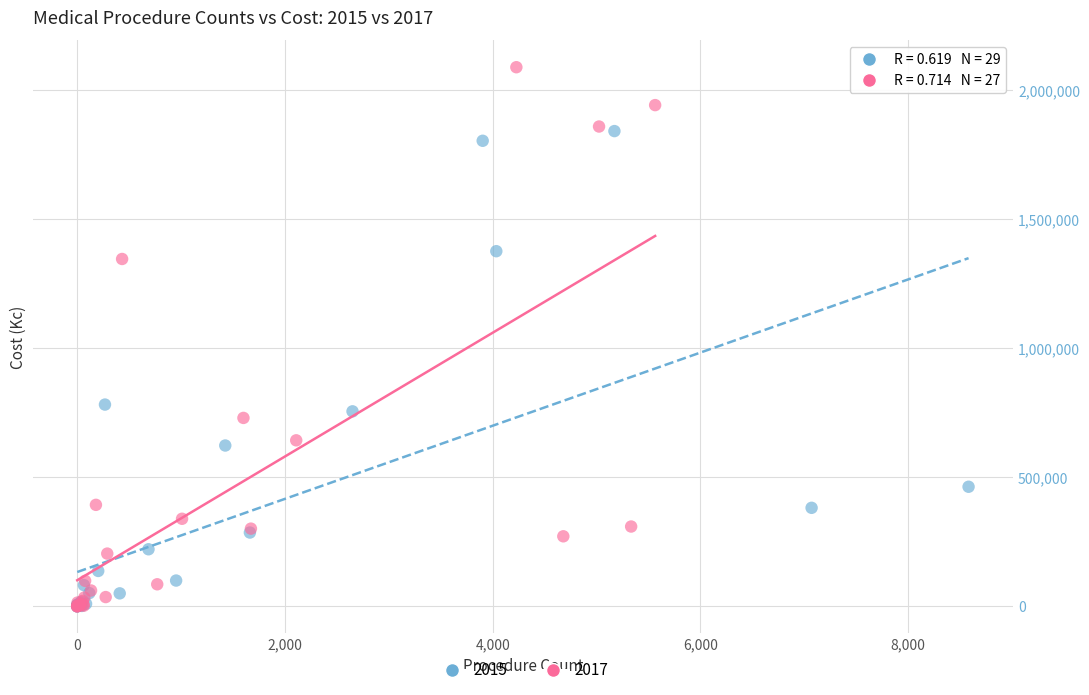

Which series reaches the maximum Y coordinate?

2017